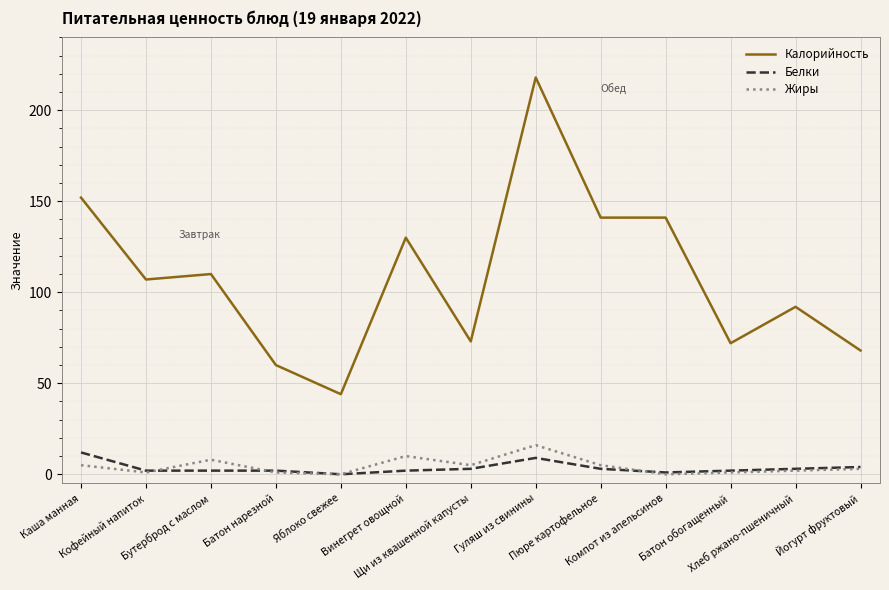

Which series has the widest spread of values?

Калорийность